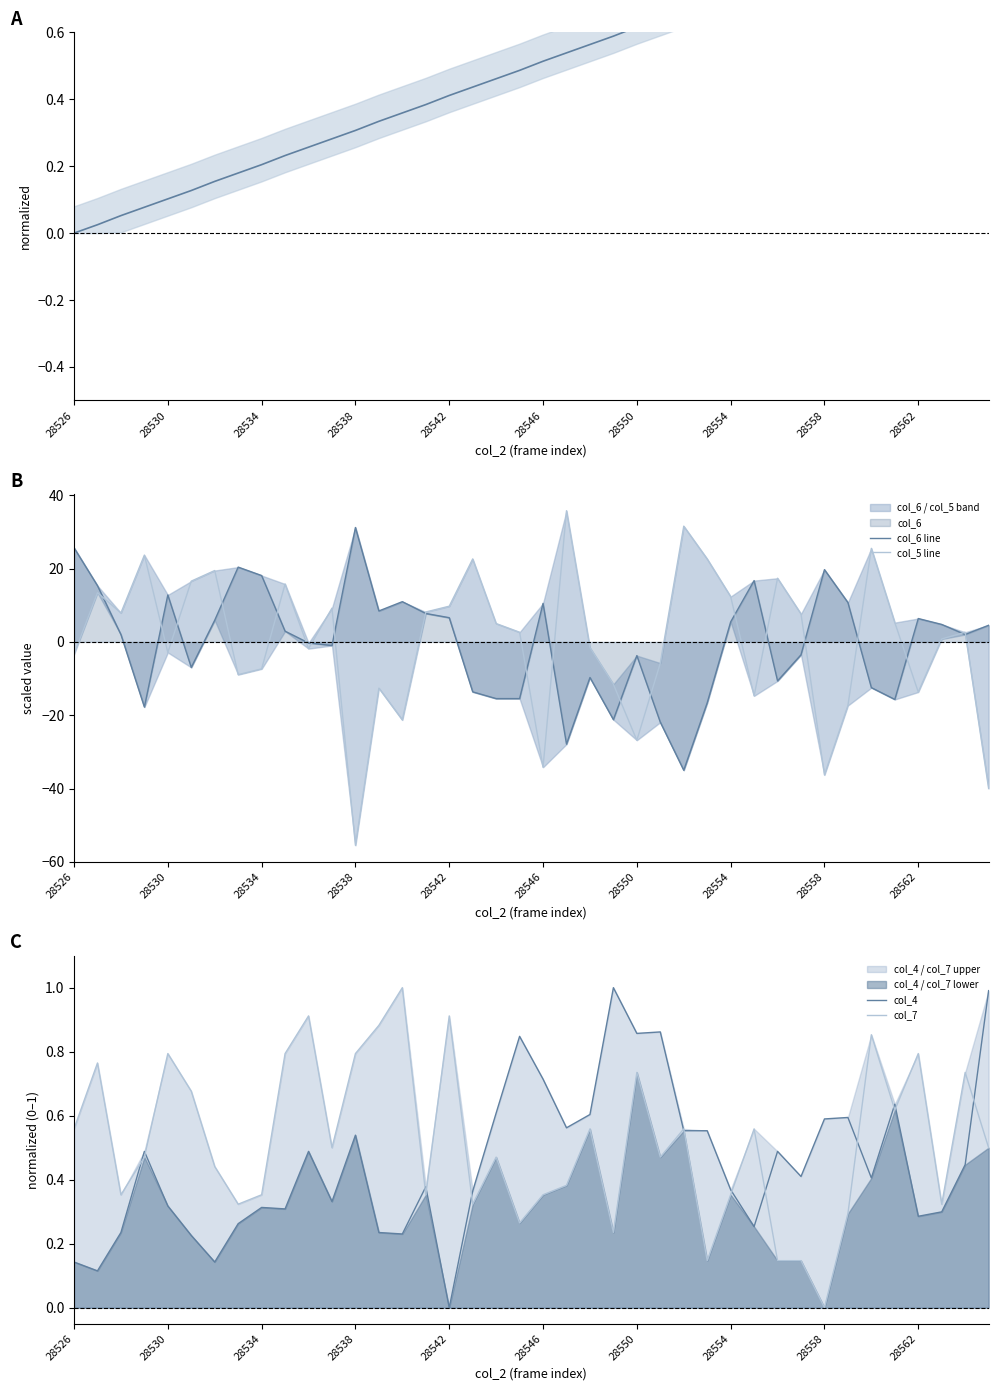

True or false: col_7 has more than 1 points higher than both neighbors.

True